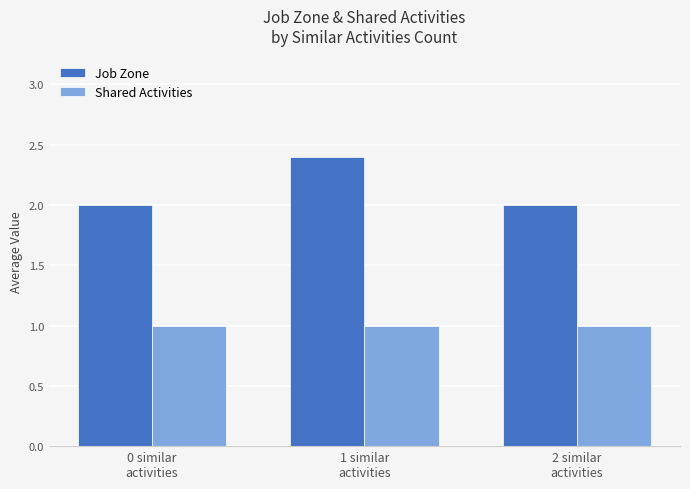

List the series in order of their overall mean, highest first.

Job Zone, Shared Activities